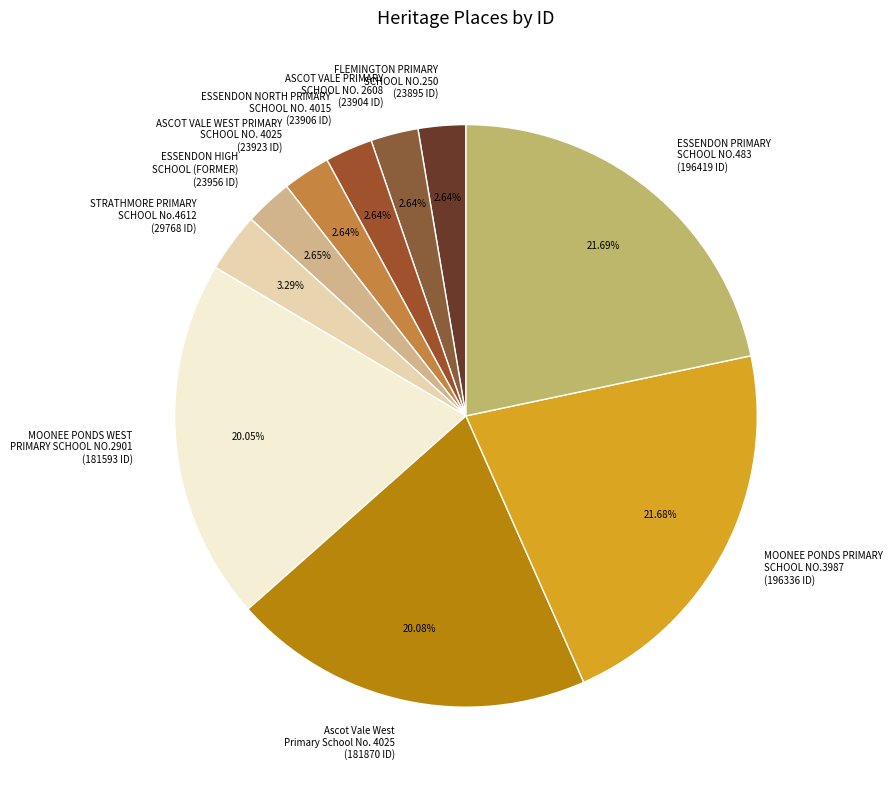

Is the sum of Ascot Vale West Primary School No. 4025 and ASCOT VALE PRIMARY SCHOOL NO. 2608 greater than half?

No